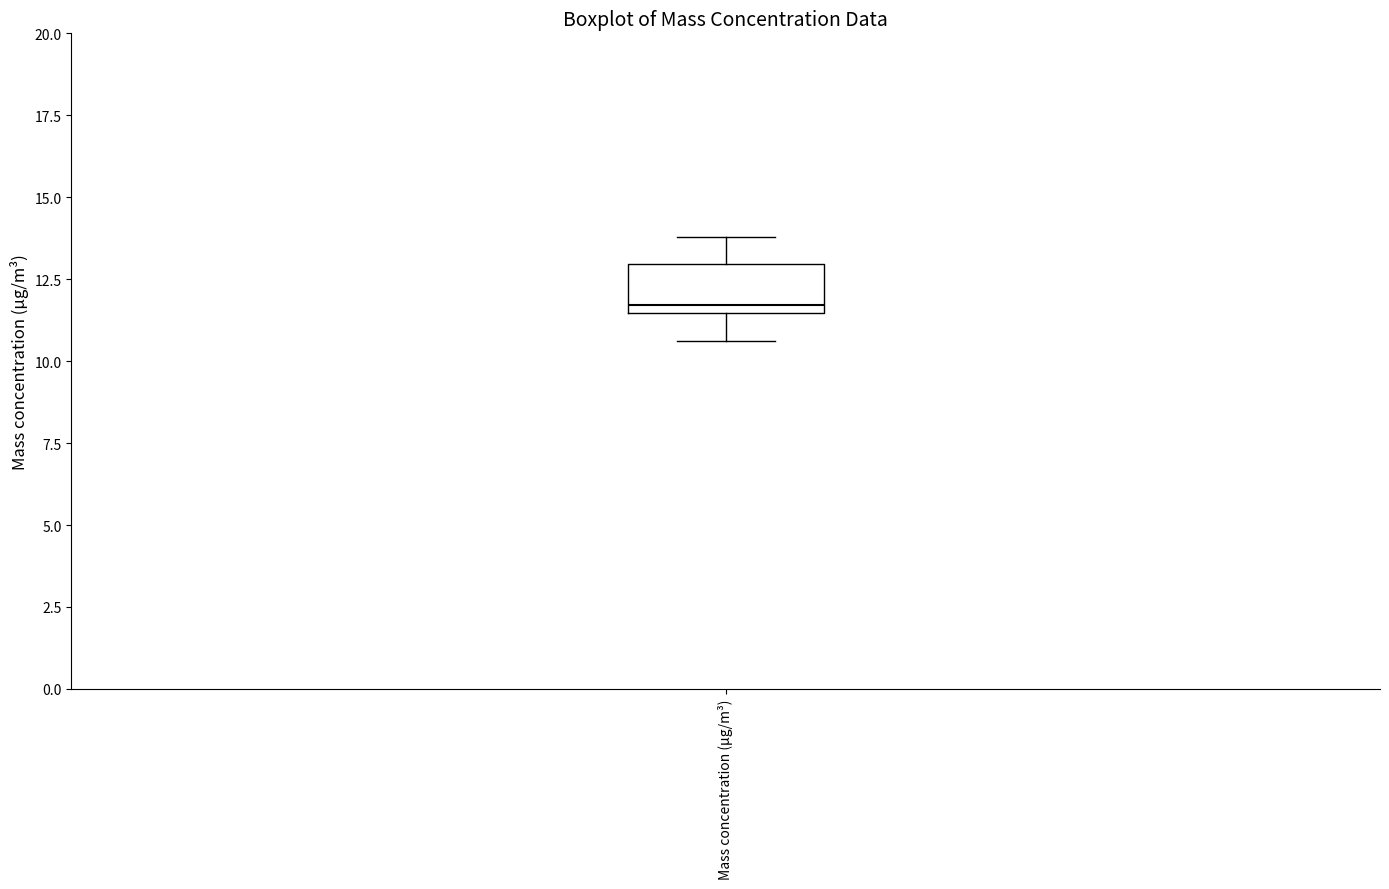

Where is the lower edge of the box for Mass concentration (μg/m³) on the y-axis? The values are not printed on the chart, so give them approximately, as read against the axis.

11.5